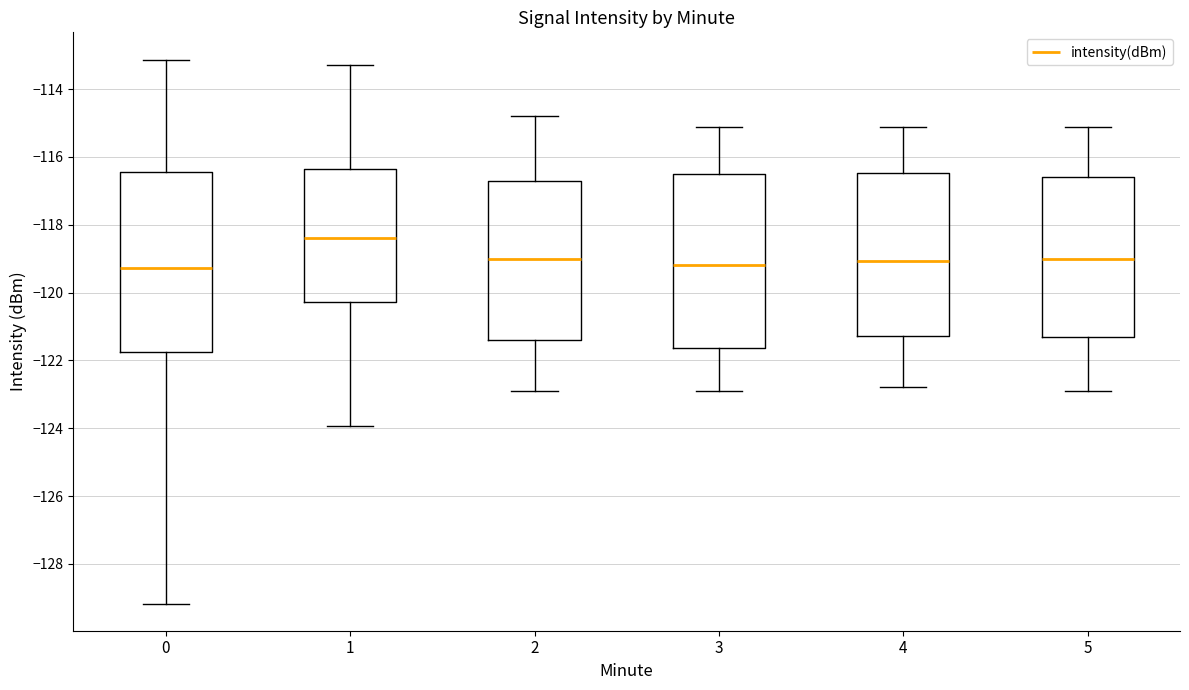

Which box's median line is the highest?

1